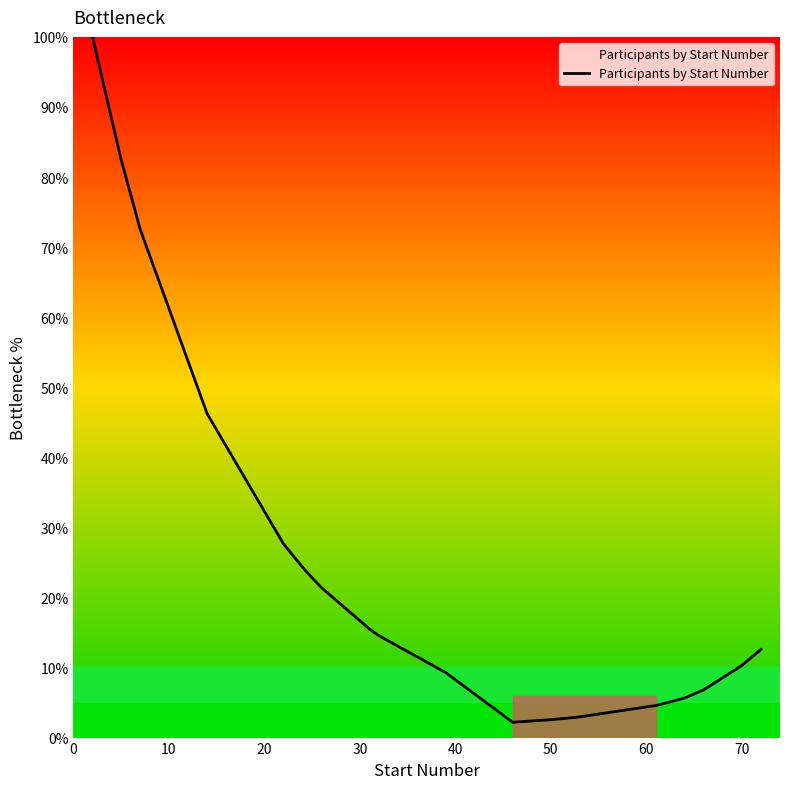

True or false: the data has more than 1 interior local peaks.

False